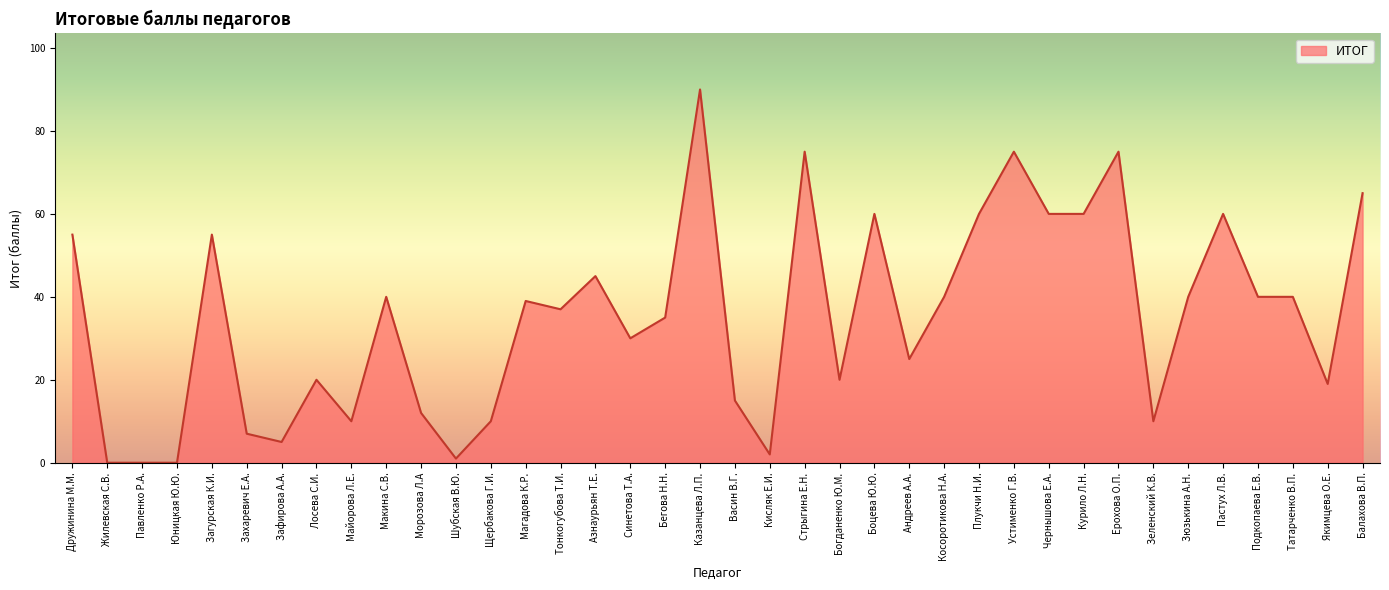

What is the greatest value displayed?

90